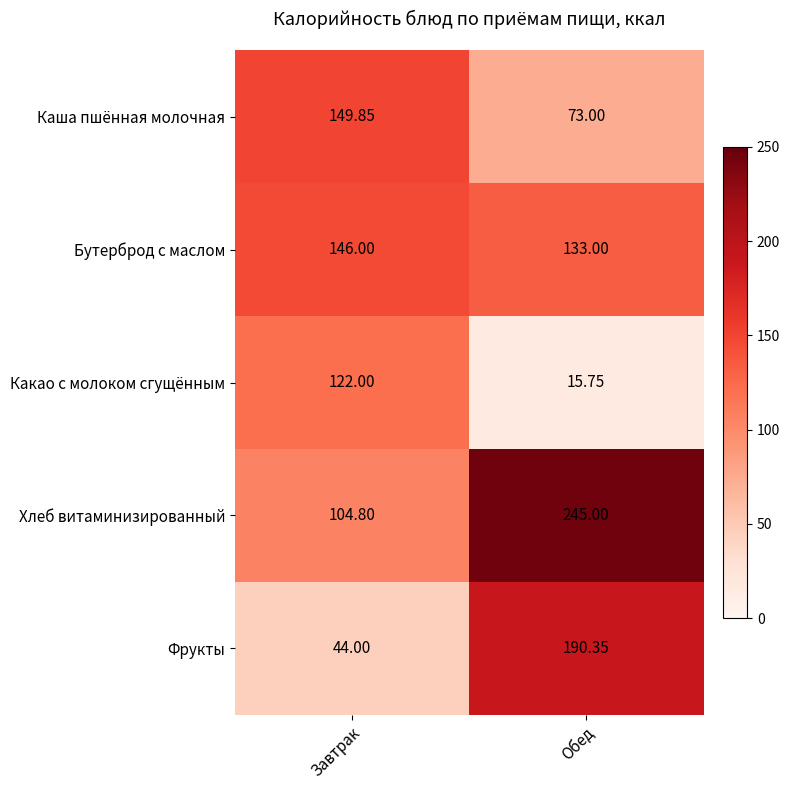

Between Завтрак and Обед, which series saw the biggest shift?

Фрукты